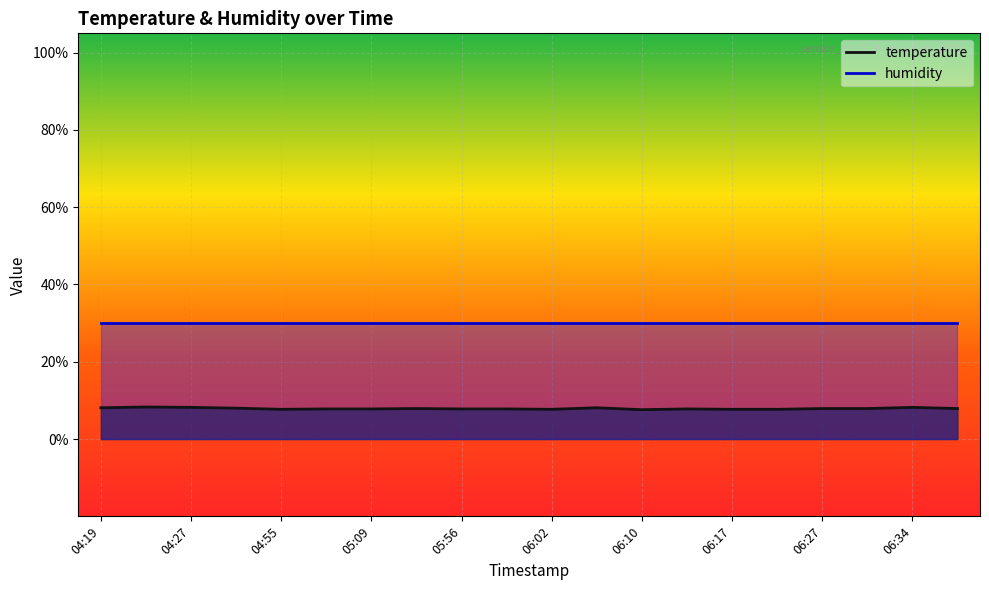

Which label corresponds to the largest value in the chart?

04:23